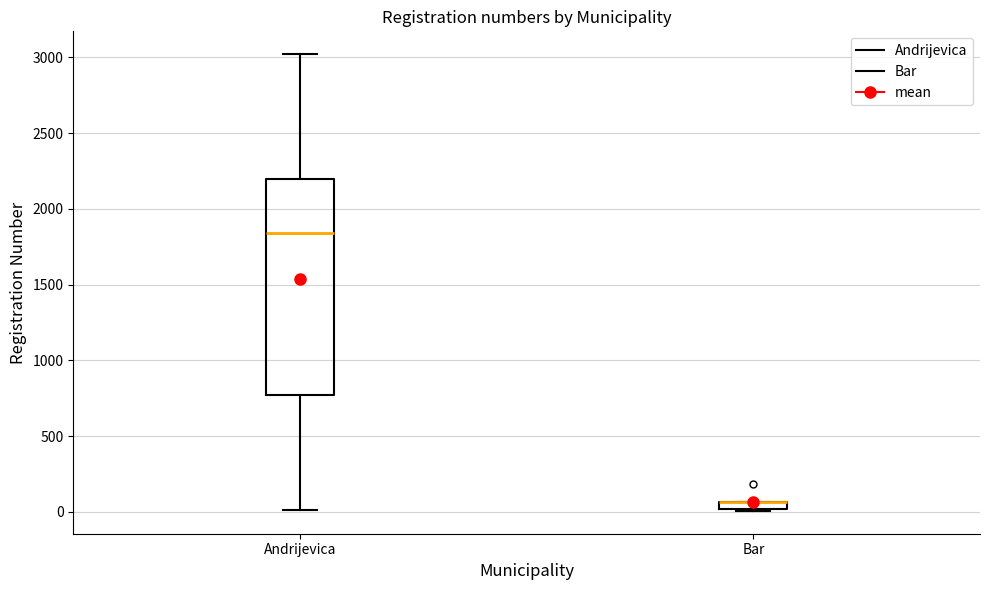

Comparing the boxes themselves (not the whiskers), which one is the tallest?

Andrijevica